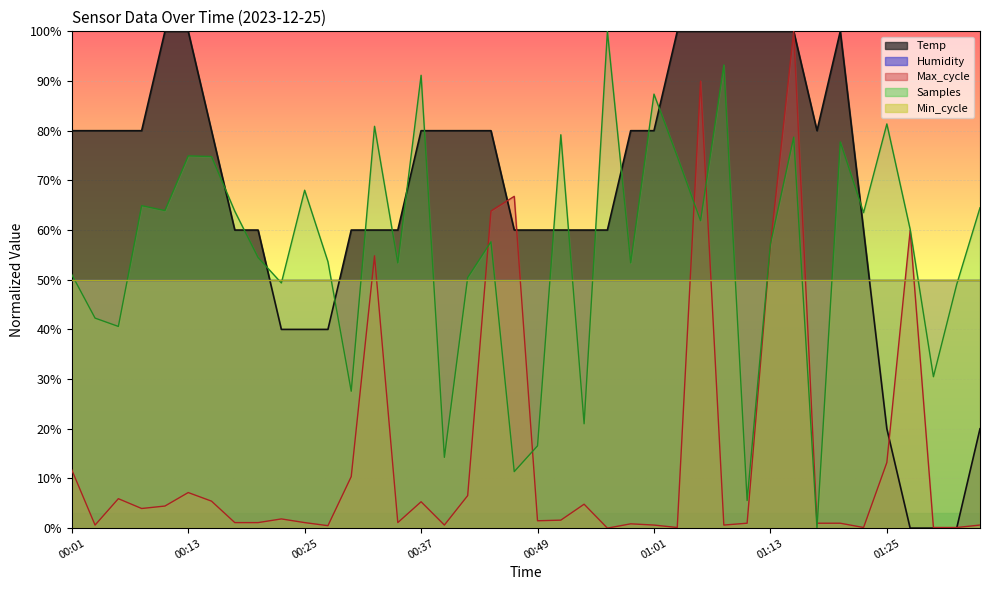

Read the value at 00:51.

60.0